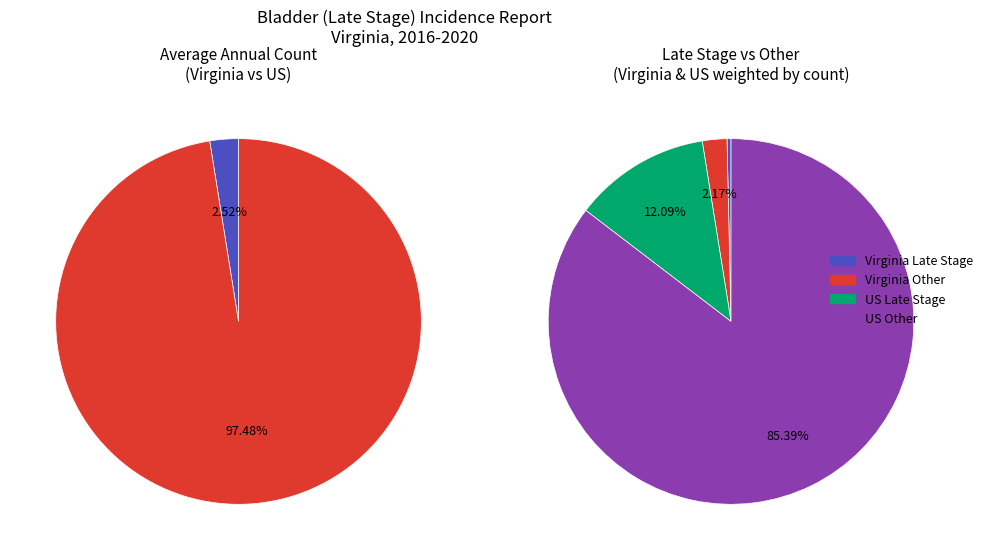

How many slices are in this pie chart?

4